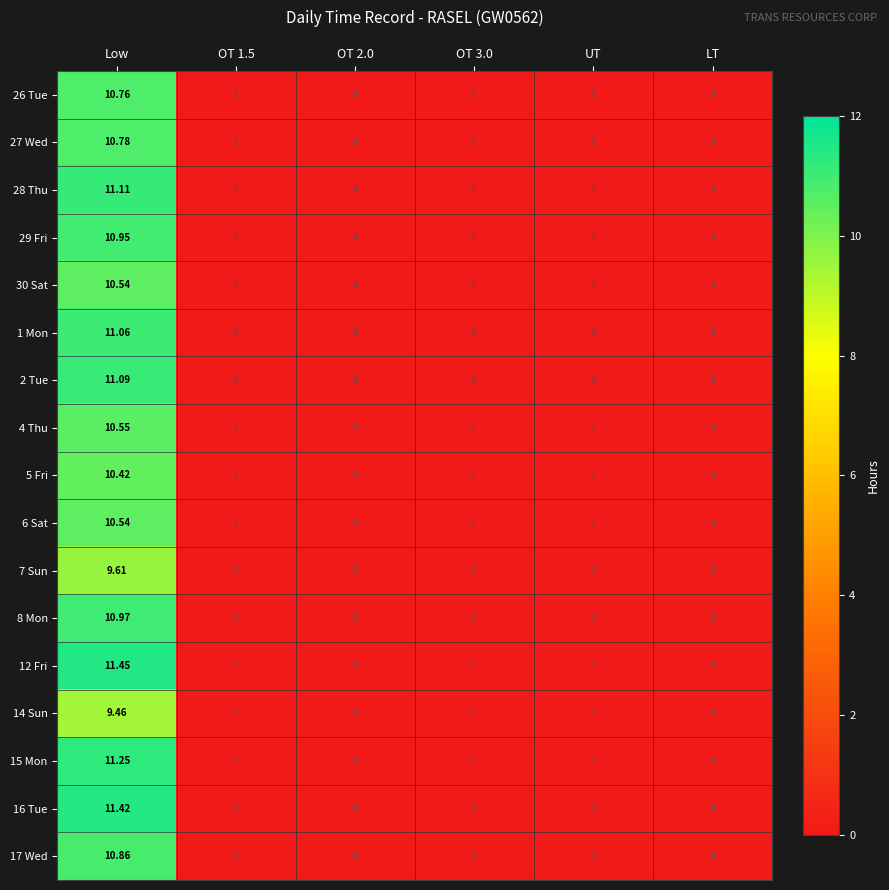

Which label corresponds to the largest value in the chart?

Low